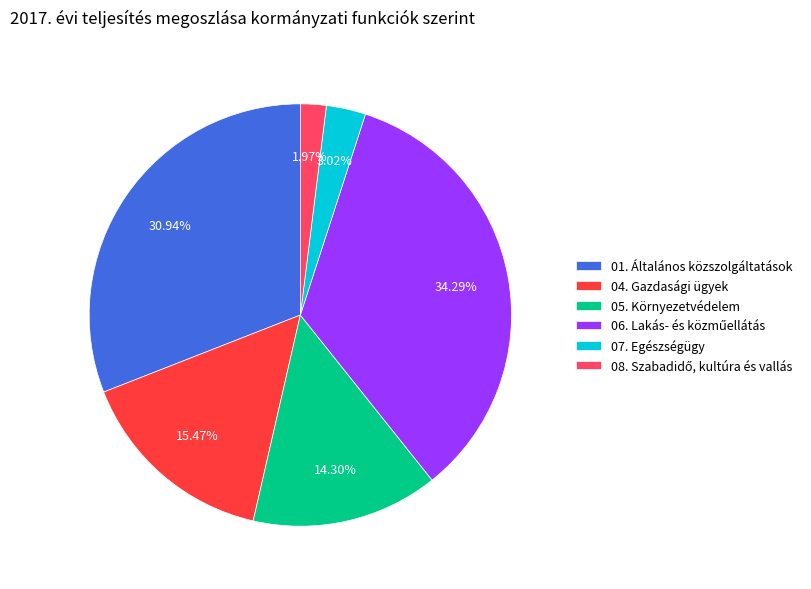

Does any single category account for the majority?

No